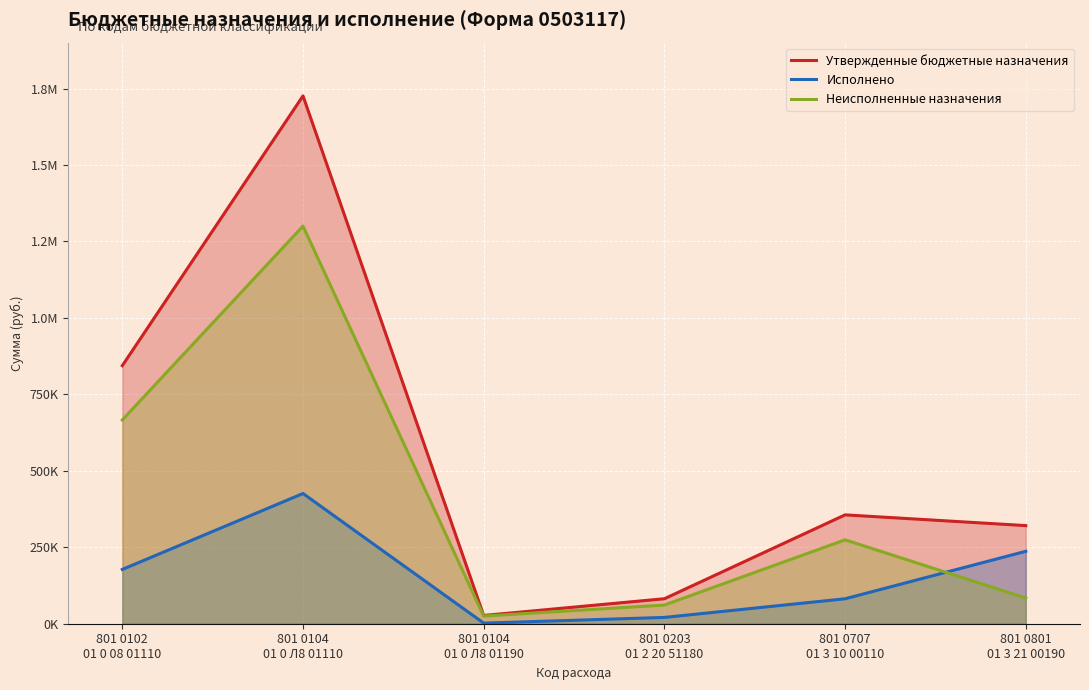

What is the difference between the second highest and second lowest values in the Неисполненные назначения series?

605174.0